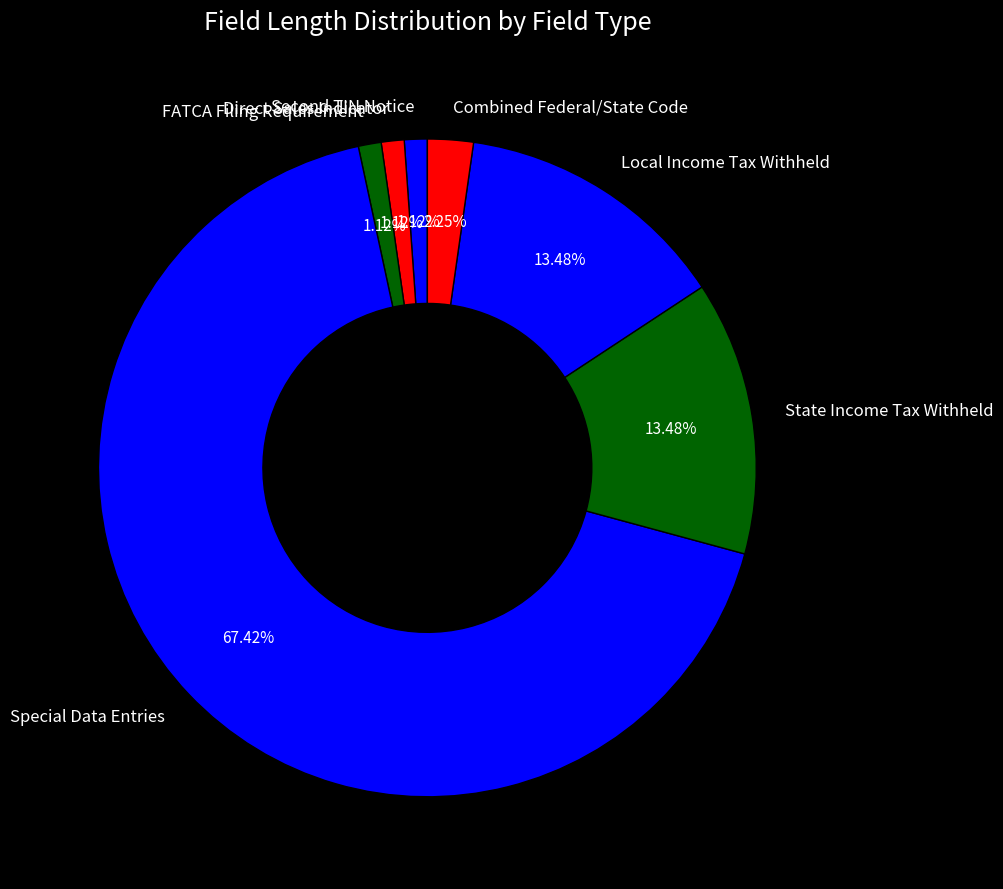

To the nearest percent, what is the combined percentage of Direct Sales Indicator and State Income Tax Withheld?

15%